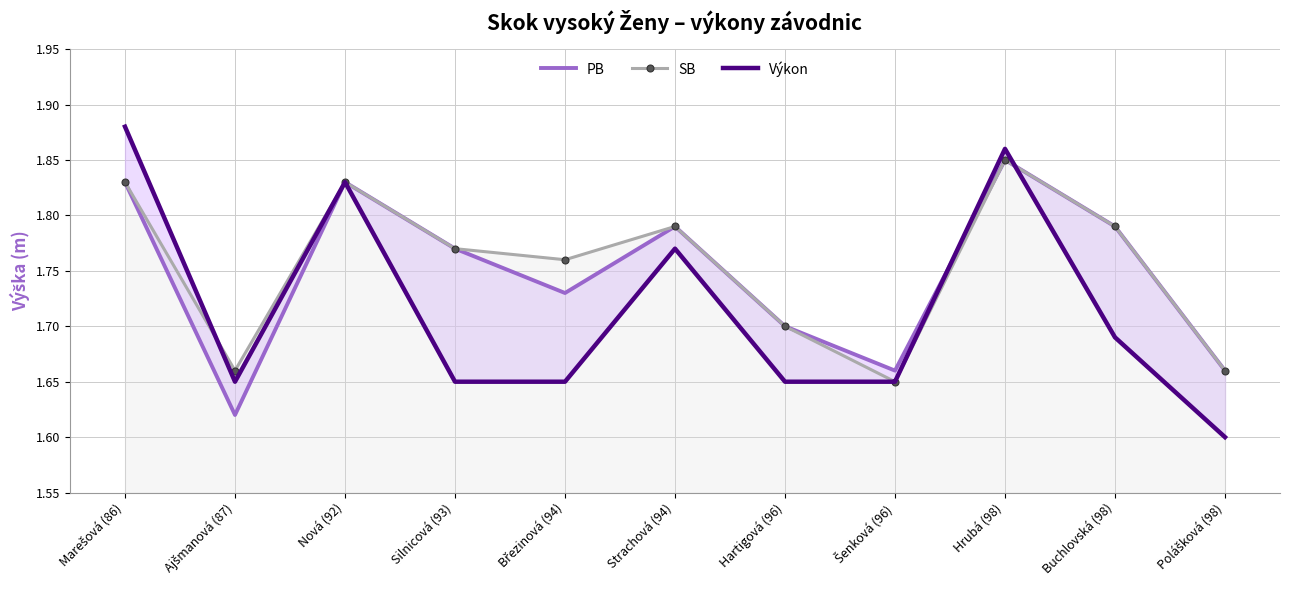

What is the maximum value shown in the chart?

1.9